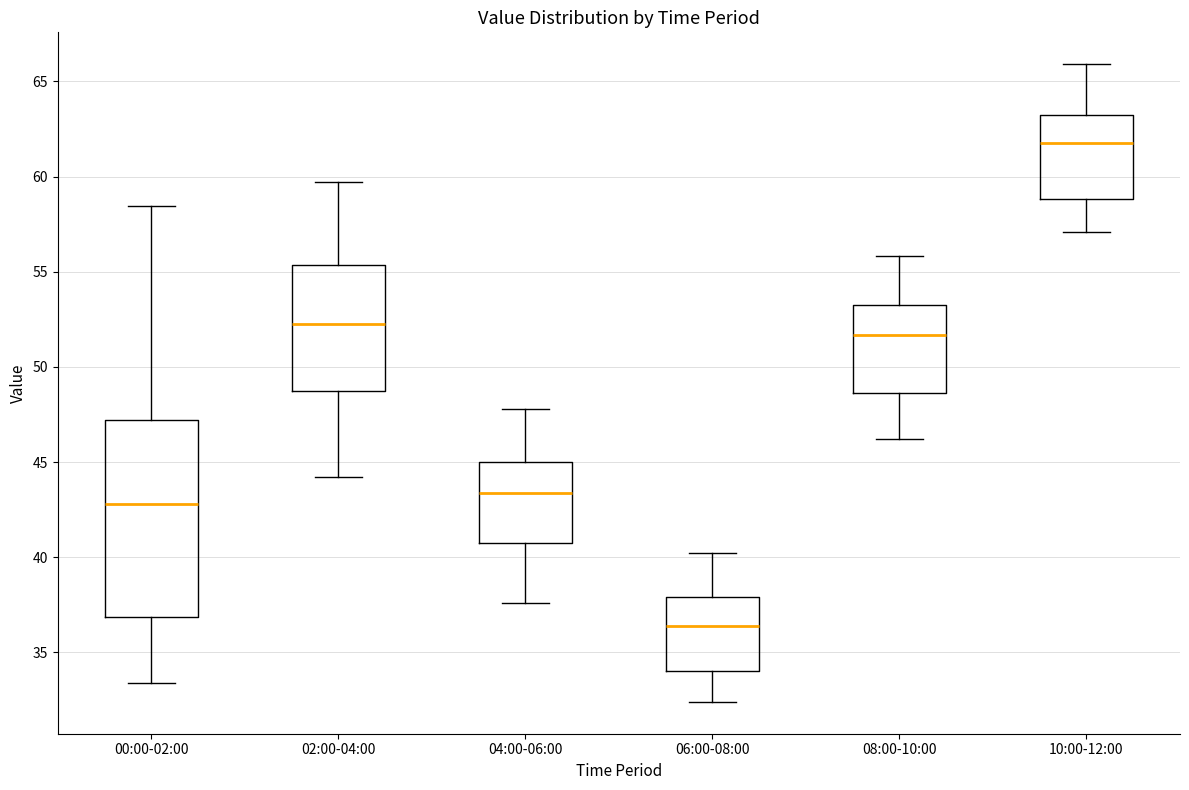

Which box is the tallest, from its lower edge to its upper edge?

00:00-02:00